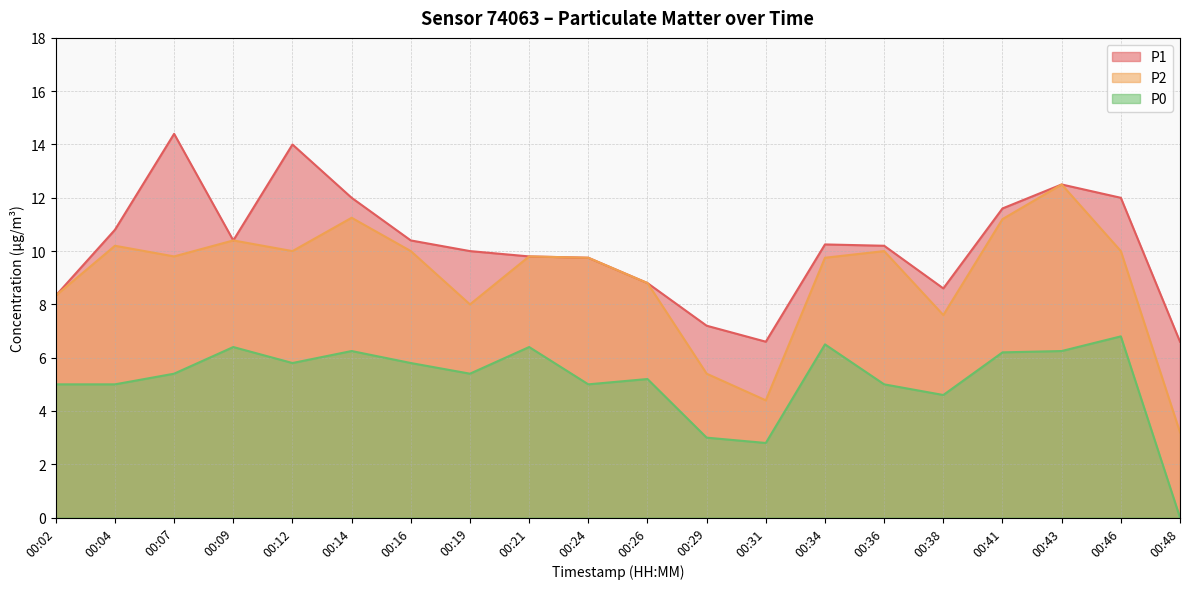

True or false: P0 and P1 cross at least once.

False